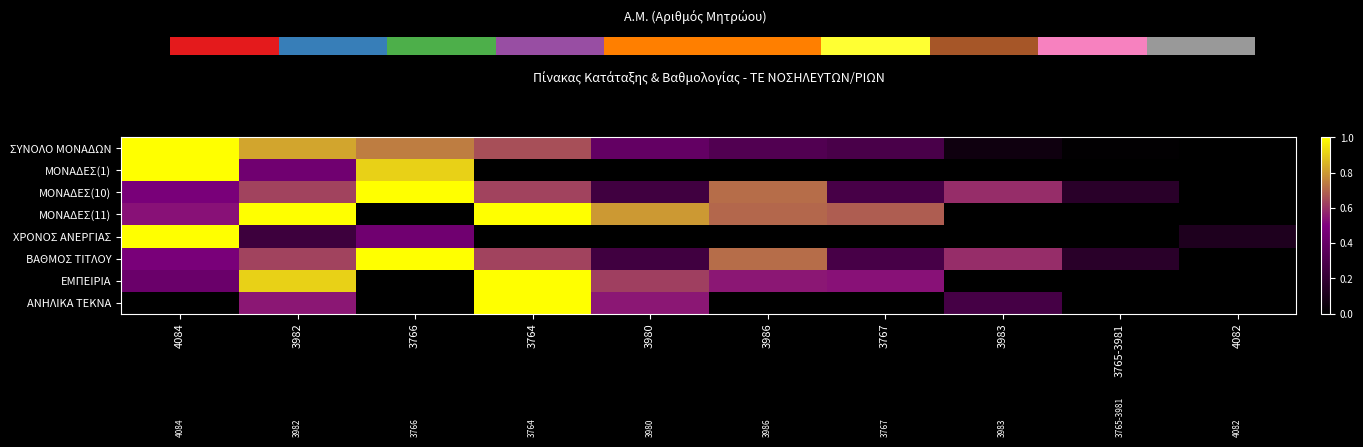

Rank the categories by ΜΟΝΑΔΕΣ(10) value from lowest to highest.

4082, 3765-3981, 3980, 3767, 4084, 3983, 3982, 3764, 3986, 3766